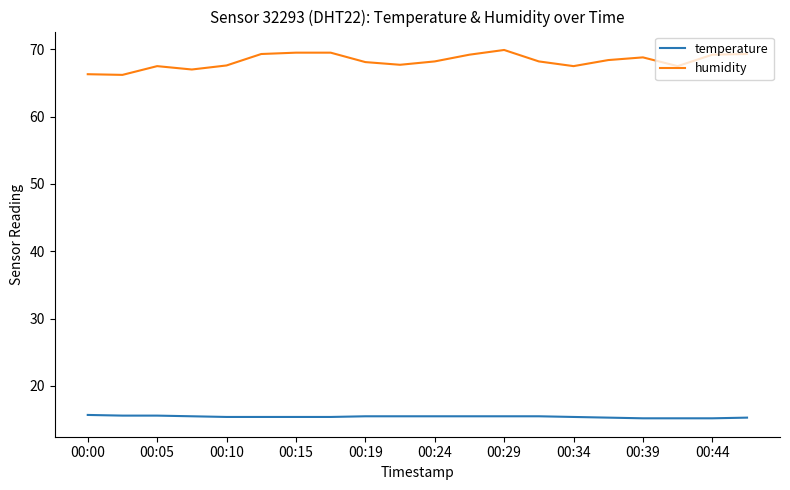

What is the difference between the maximum and second lowest values in the humidity series?

3.6